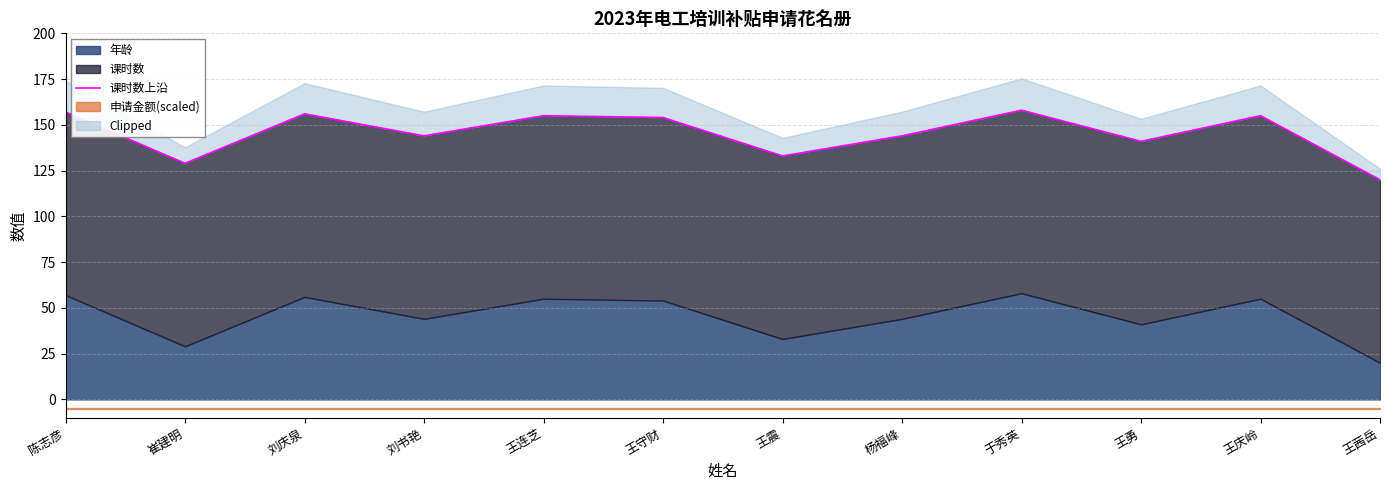

What is the value of the 5th point from the left?

155